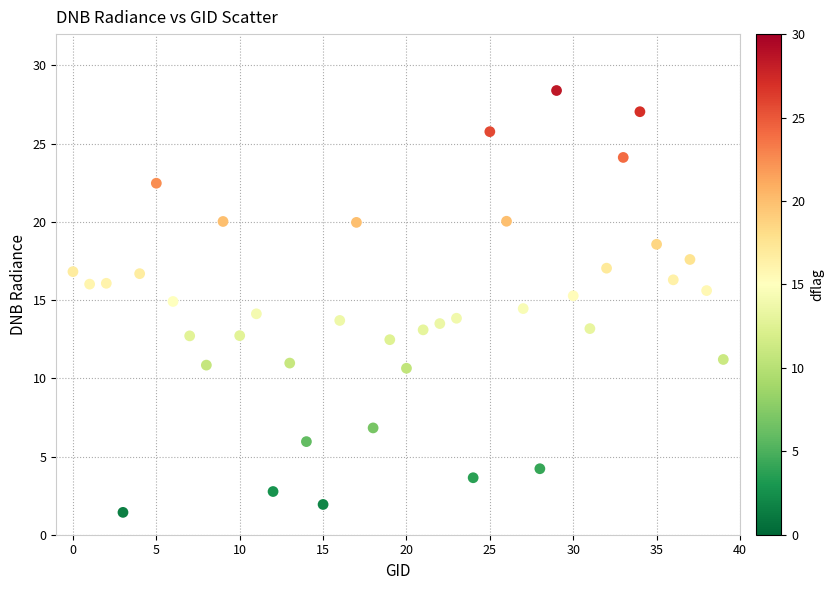

What is the range of Y values (max minus min)?

27.0